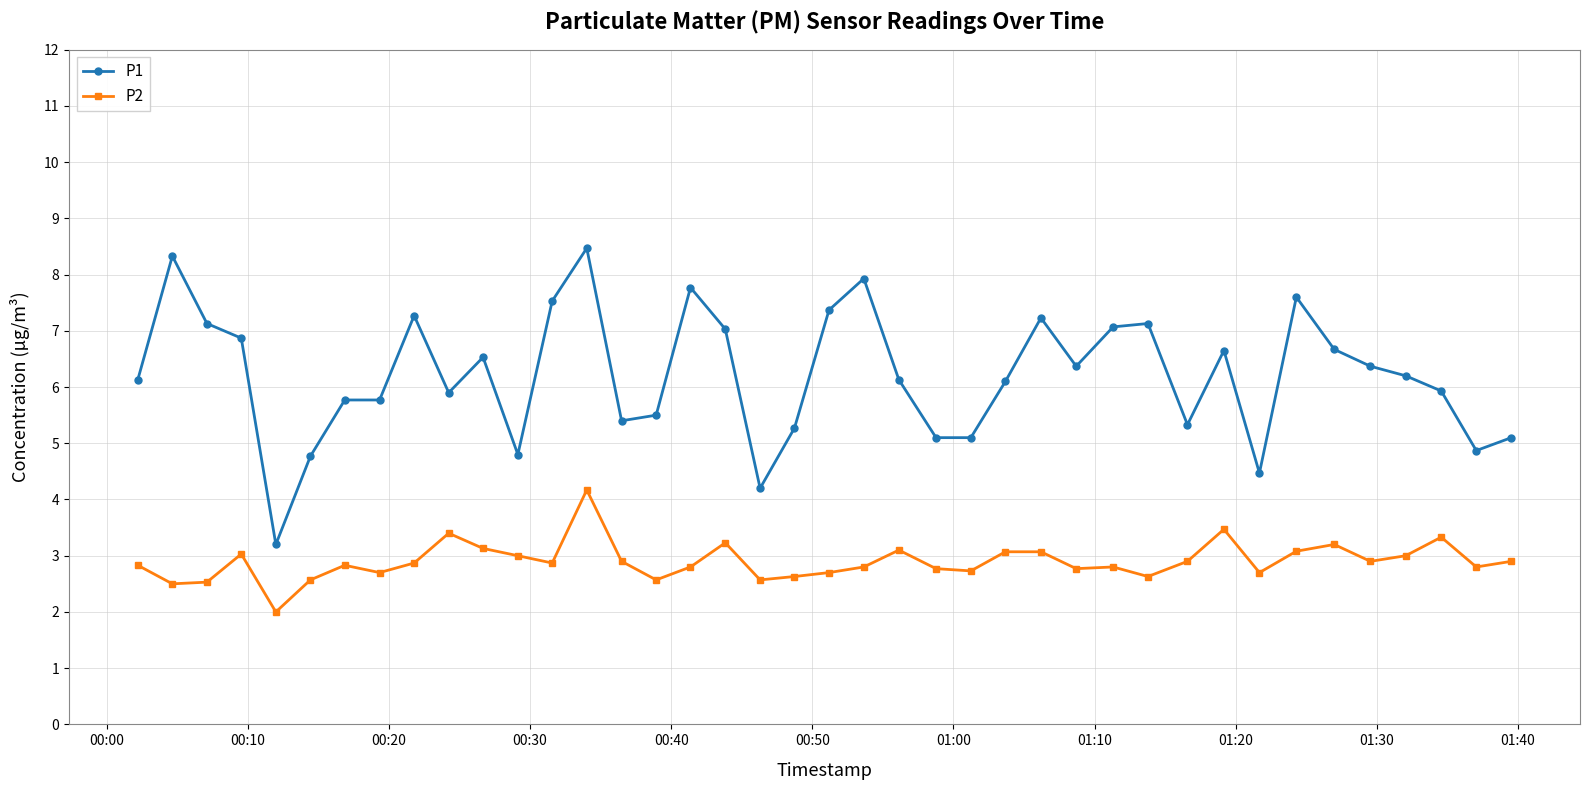

Which series has the widest spread of values?

P1